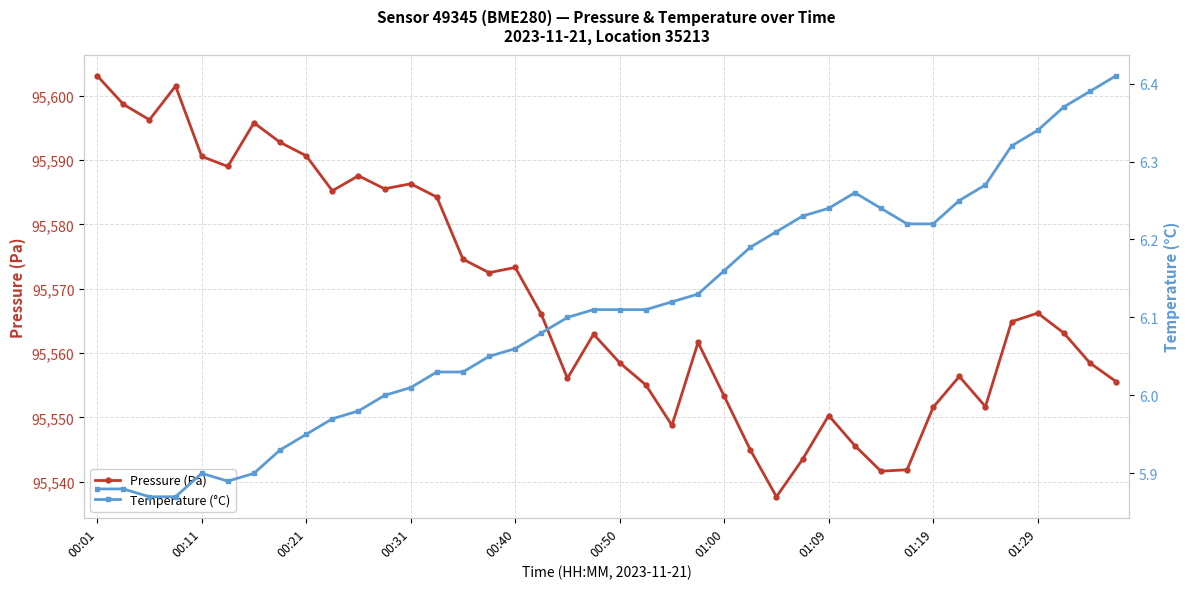

True or false: Pressure (Pa) has more than 2 points higher than both neighbors.

True